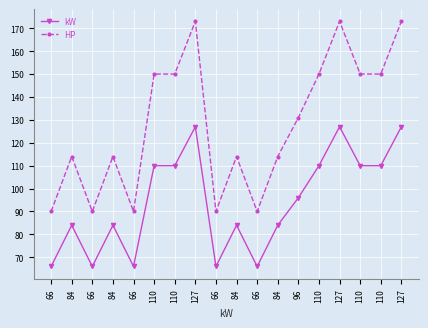

What are all the series names shown in the legend?

kW, HP